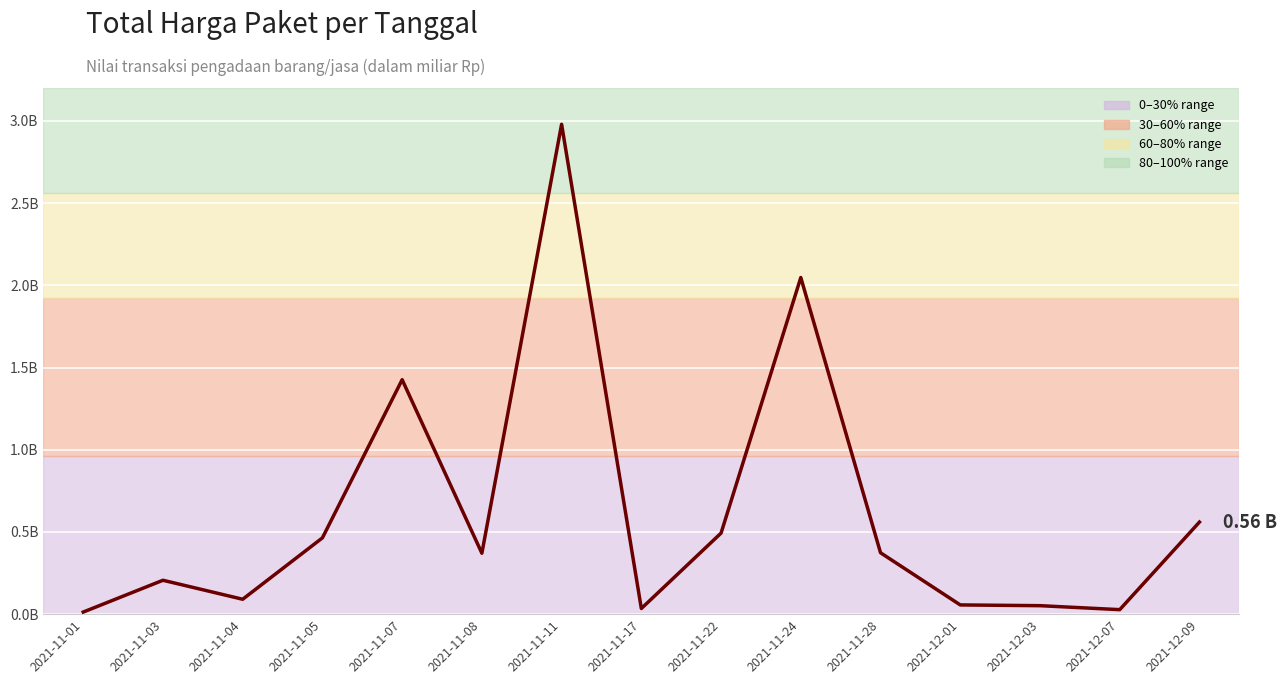

Does the chart display data point markers on the line(s)?

No